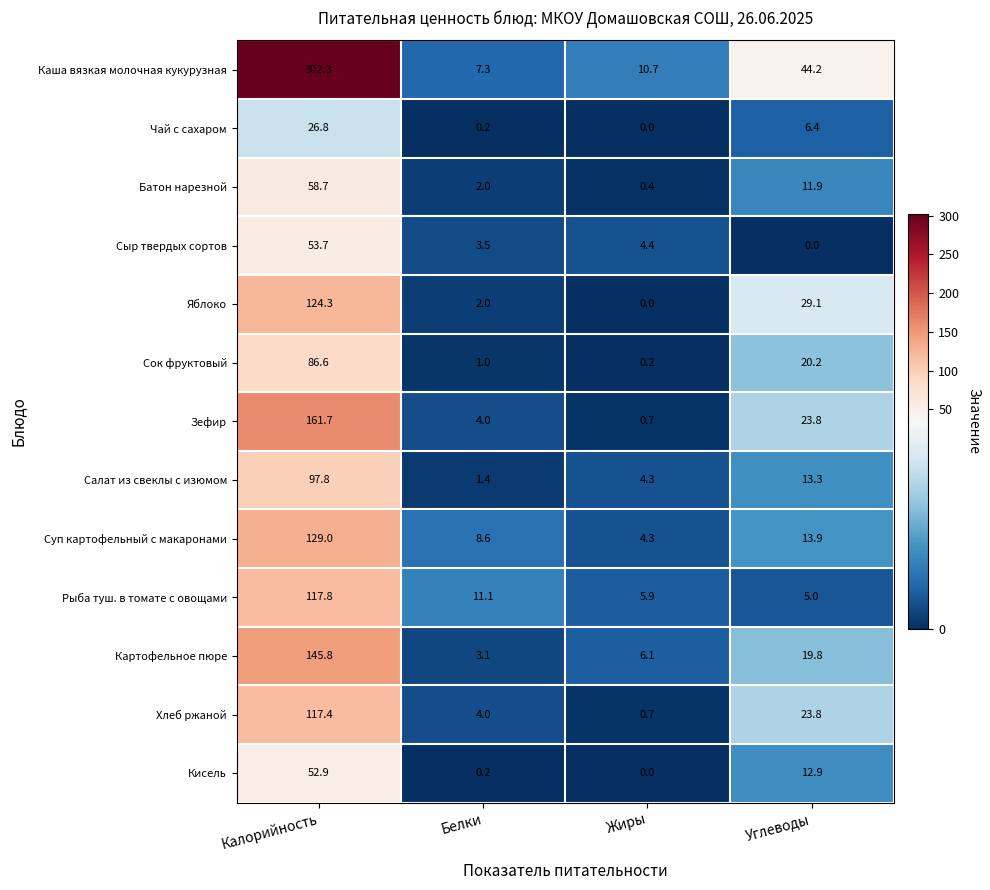

Is the value of Рыба туш. в томате с овощами at Углеводы greater than the value of Чай с сахаром at Углеводы?

No